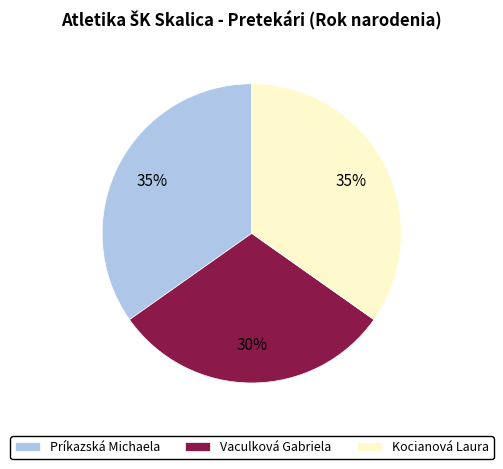

How many segments does this pie chart have?

3